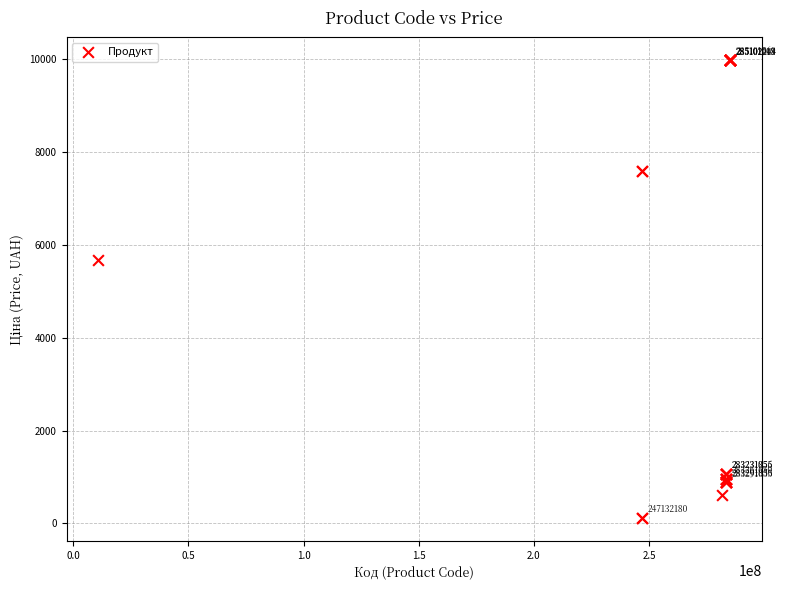

What Y value in the scatter plot is closest to 5044?

5673.8